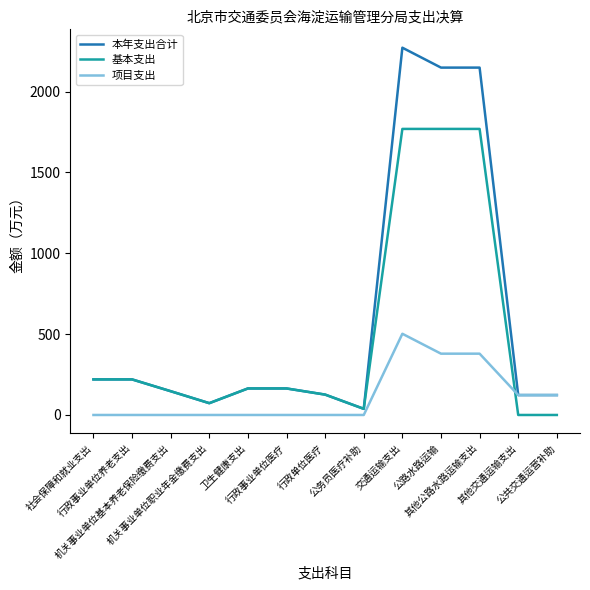

What are all the series names shown in the legend?

本年支出合计, 基本支出, 项目支出